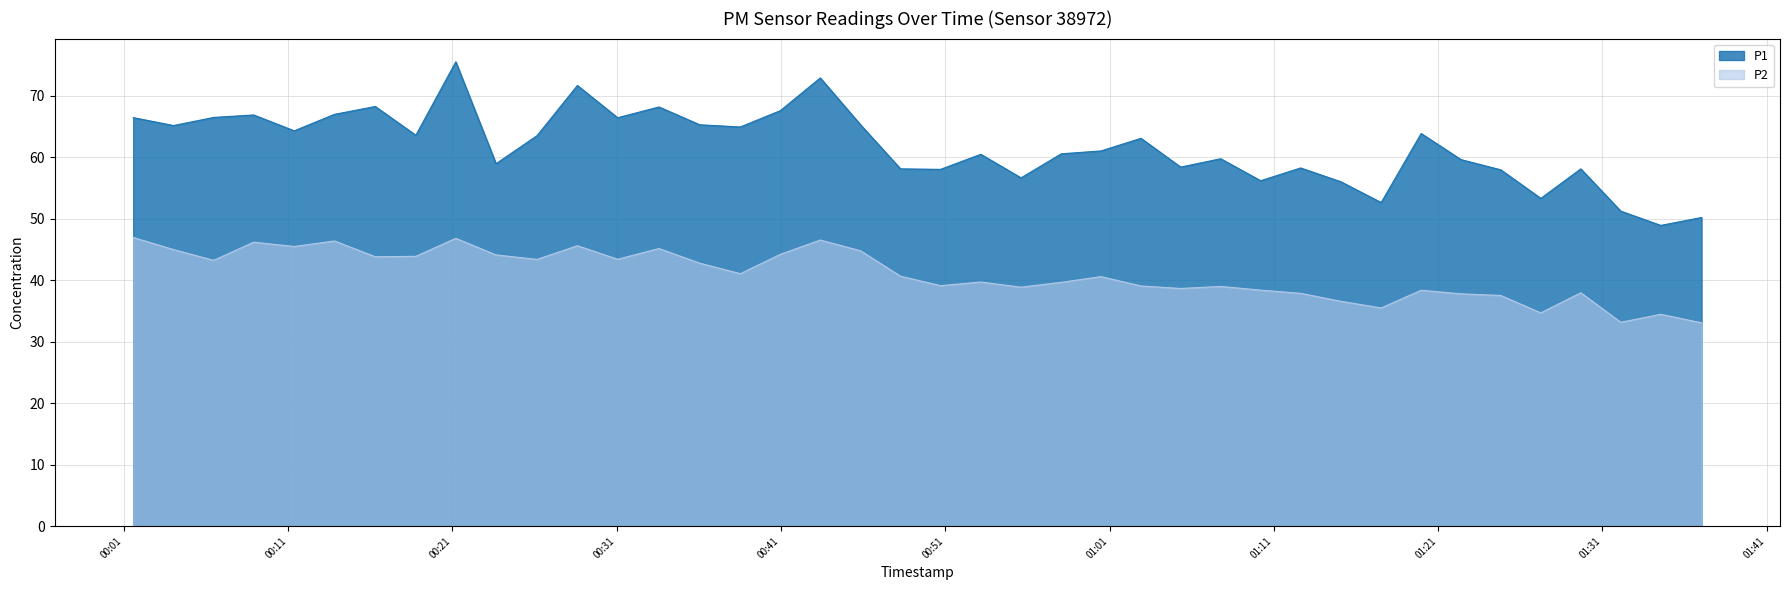

What is the maximum value shown in the chart?

75.5